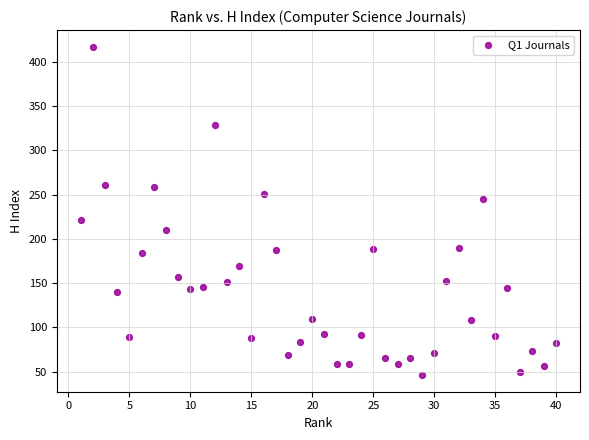

What is the range of Y values (max minus min)?

371